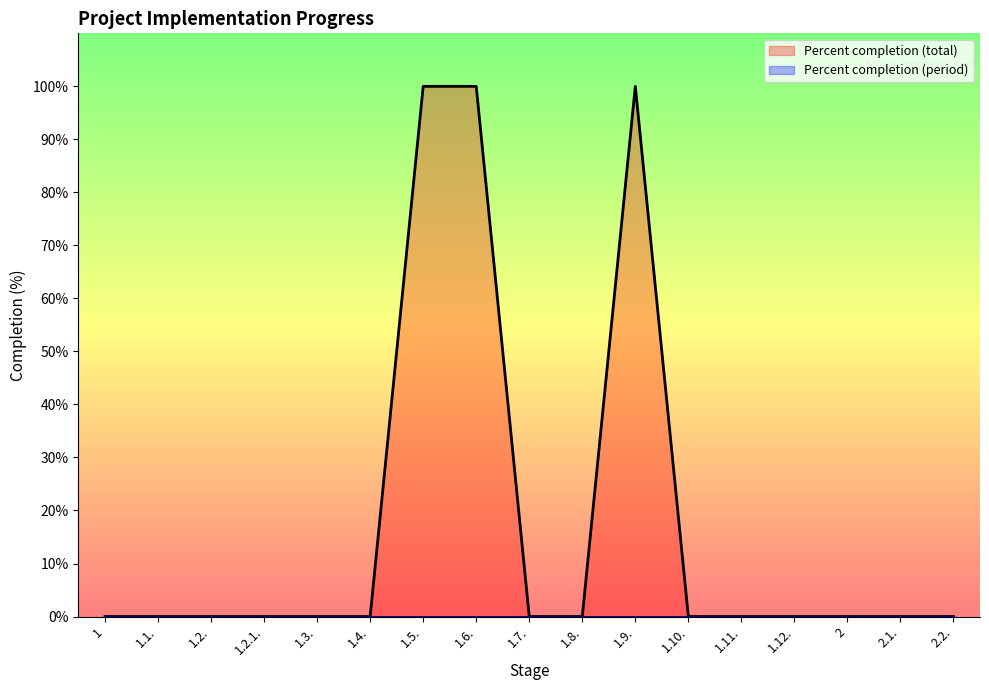

List the labels in order of value, largest first.

1.5., 1.6., 1.9., 1, 1.1., 1.2., 1.2.1., 1.3., 1.4., 1.7., 1.8., 1.10., 1.11., 1.12., 2, 2.1., 2.2.